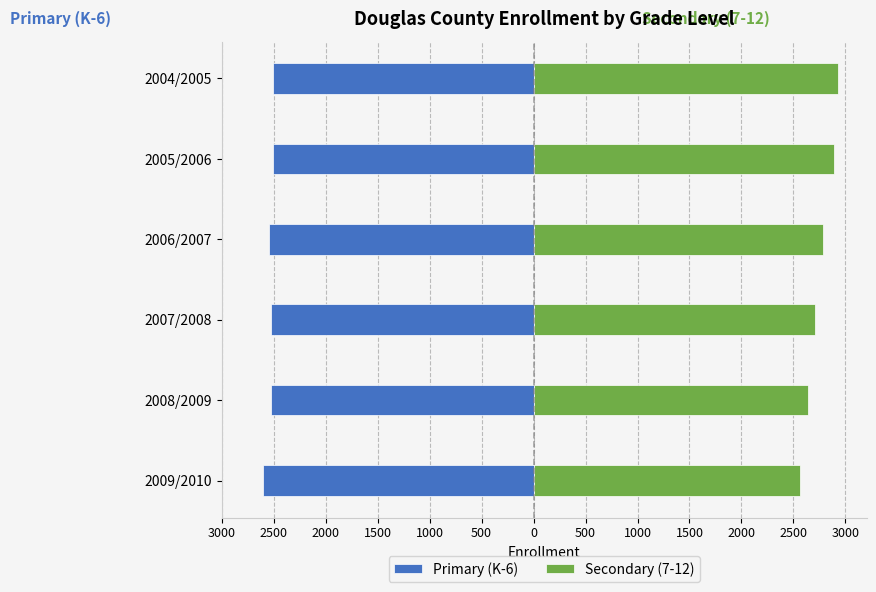

Reading left to right, extract all data points from this chart.

Primary (K-6): -2608	-2528	-2526	-2542	-2508	-2503
Secondary (7-12): 2563	2642	2708	2785	2886	2930